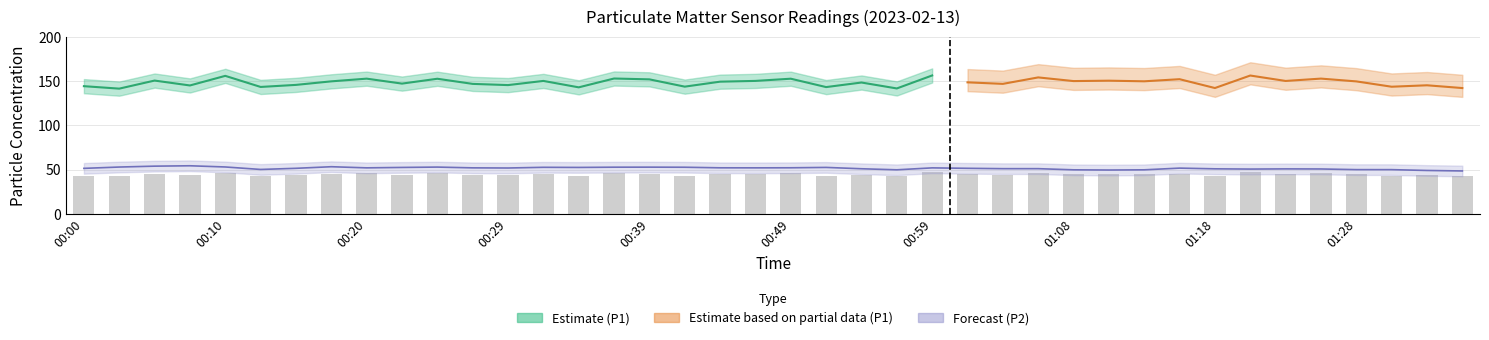

At which label does P2 reach its peak?

00:07